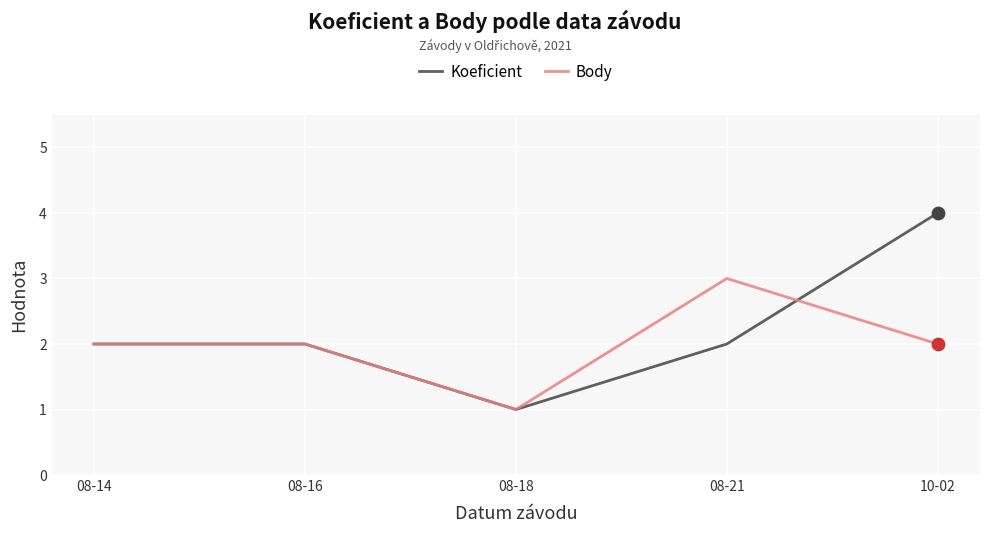

At which category is the sum across all series the highest?

10-02